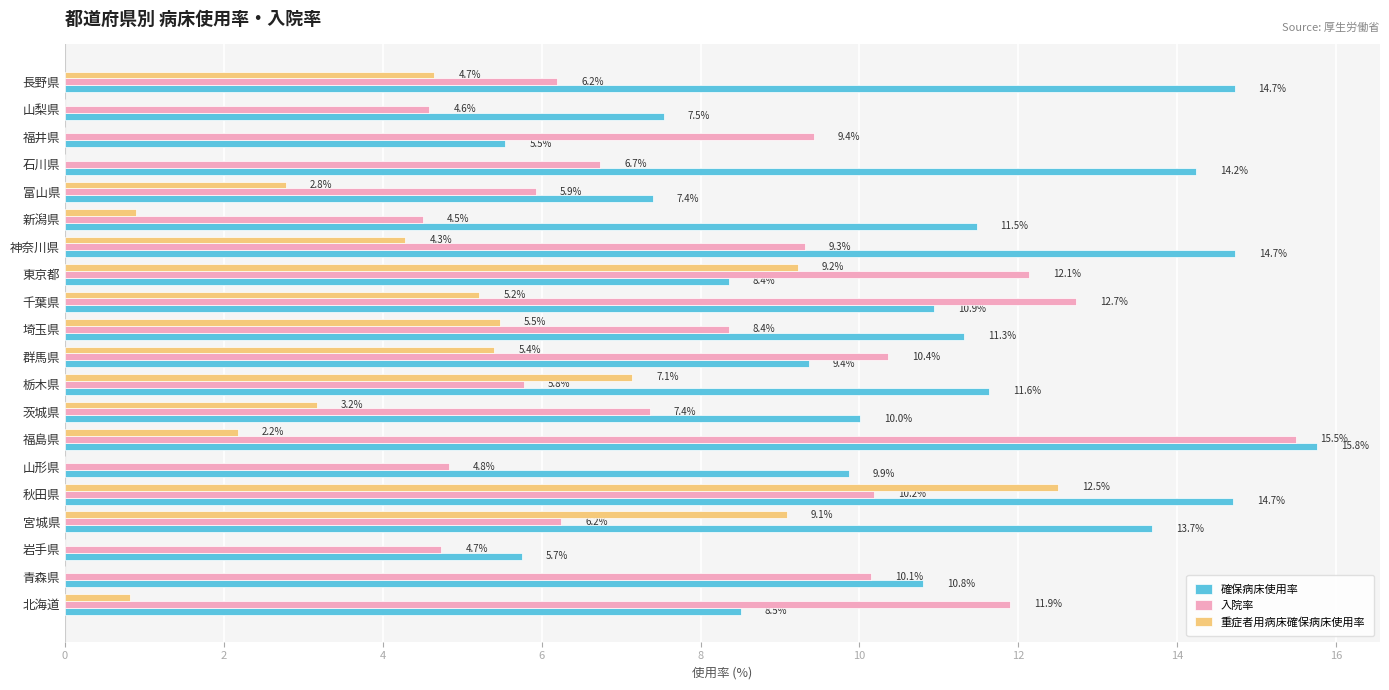

True or false: 入院率 has a value of 7.4 at 茨城県.

True